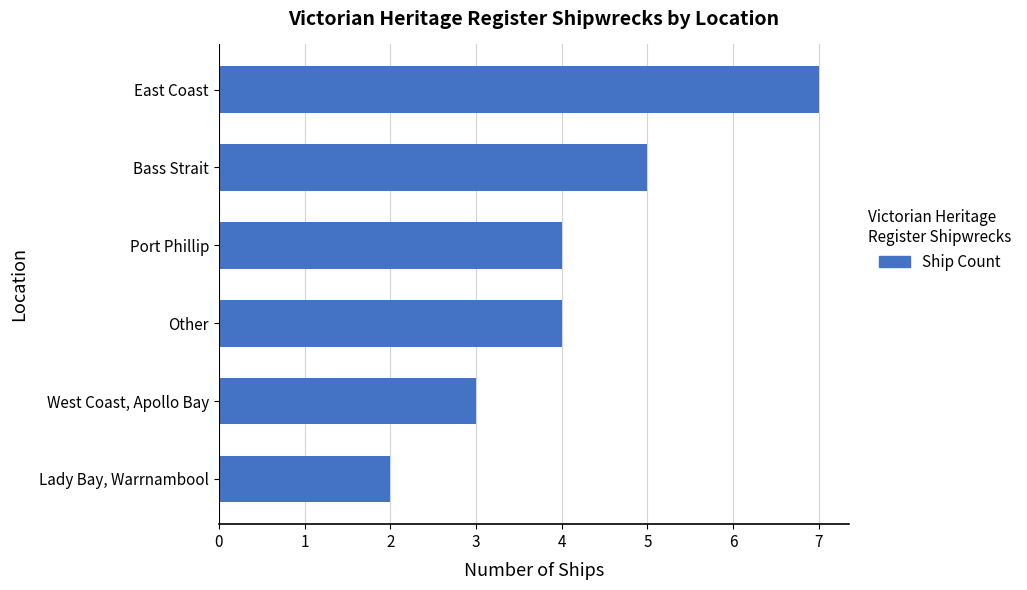

How many series are shown in this chart?

1